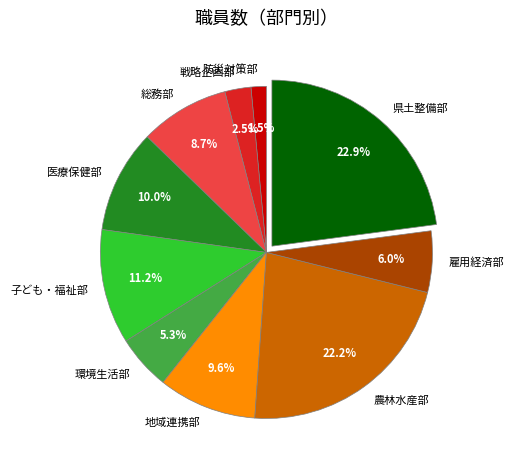

To the nearest percent, what is the combined percentage of 県土整備部 and 戦略企画部?

25%